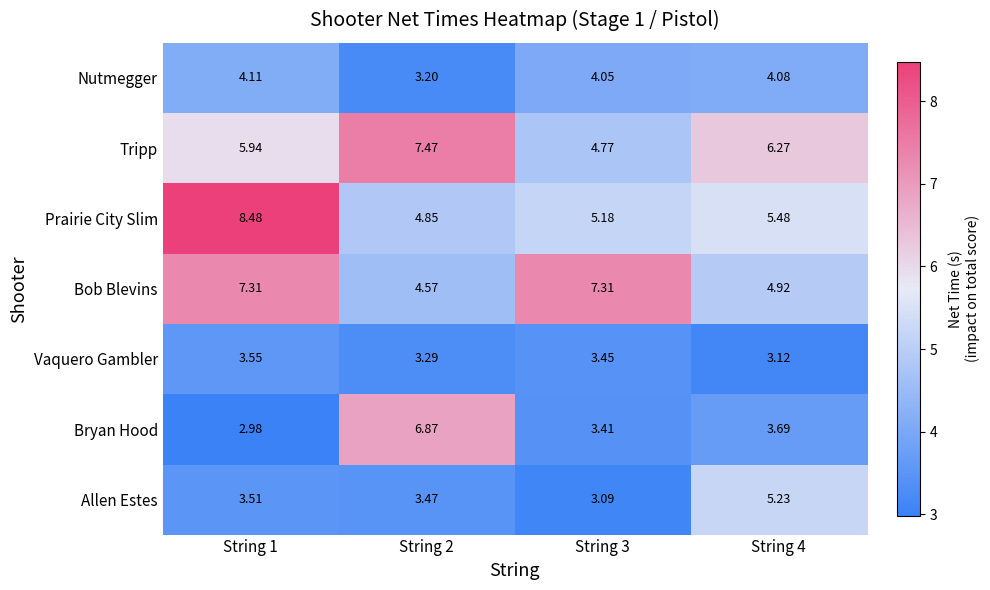

Which series changed the most between String 1 and String 2?

Bryan Hood